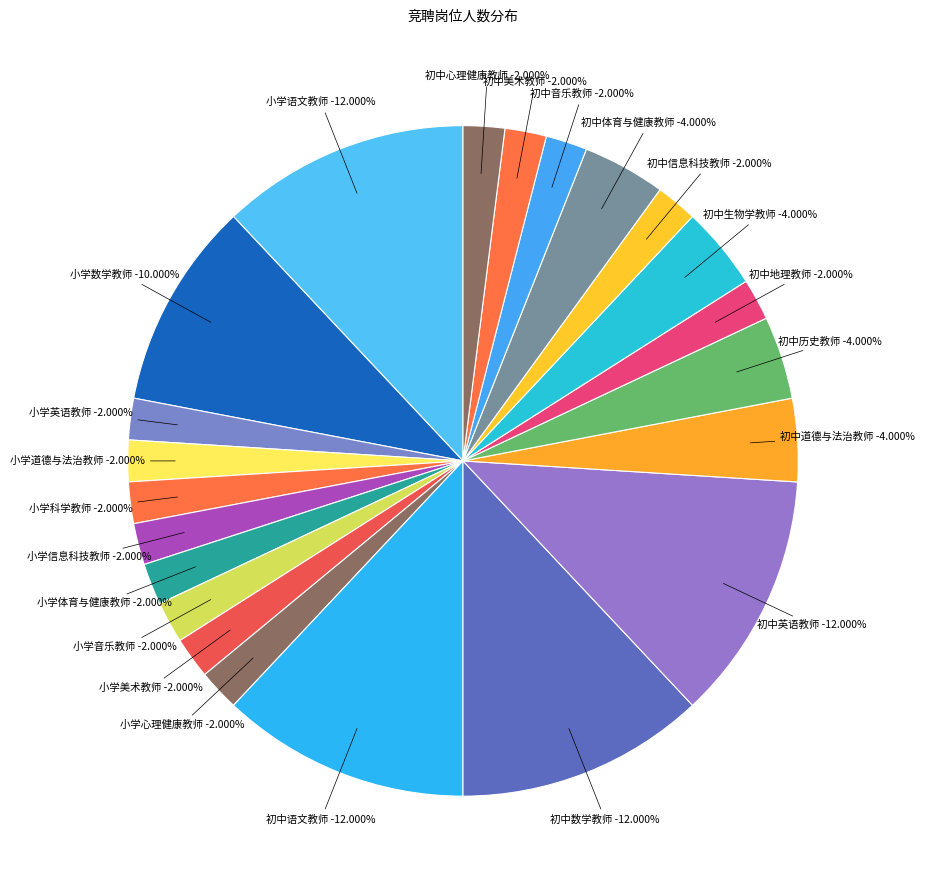

True or false: 小学信息科技教师 accounts for 2% of the total.

True